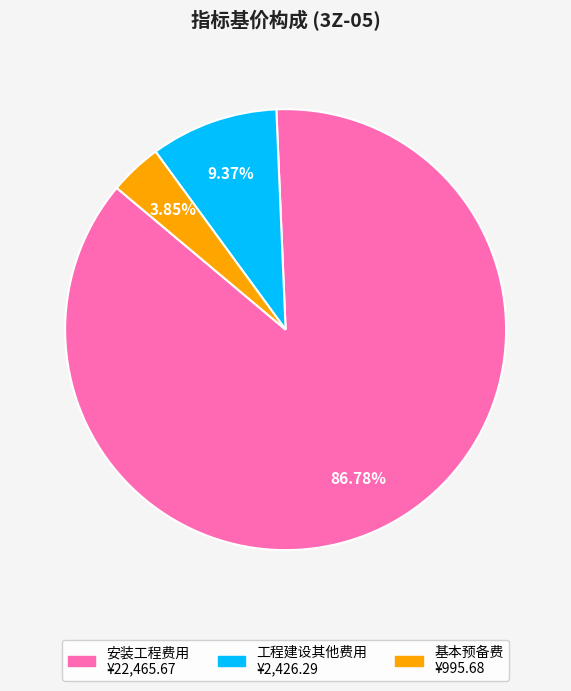

Is the sum of 安装工程费用 and 工程建设其他费用 greater than half?

Yes